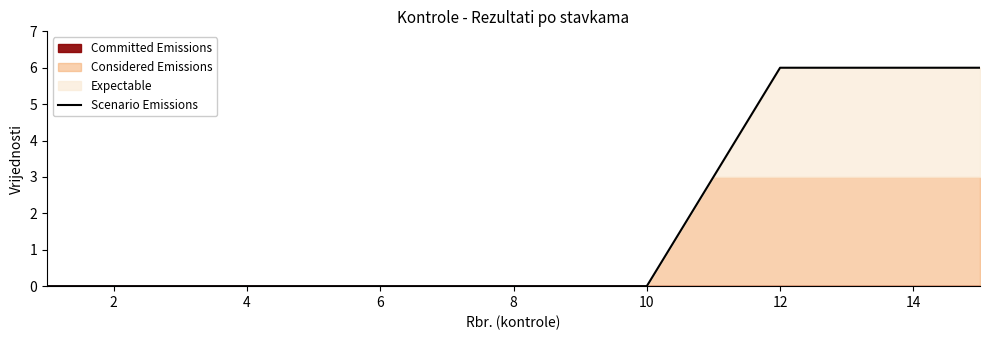

True or false: Scenario Emissions has a value of 0 at 8.

True